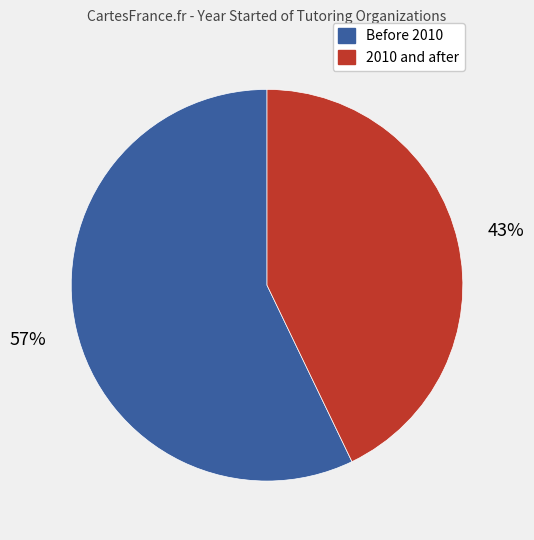

Is there any slice that represents more than half of the pie?

Yes